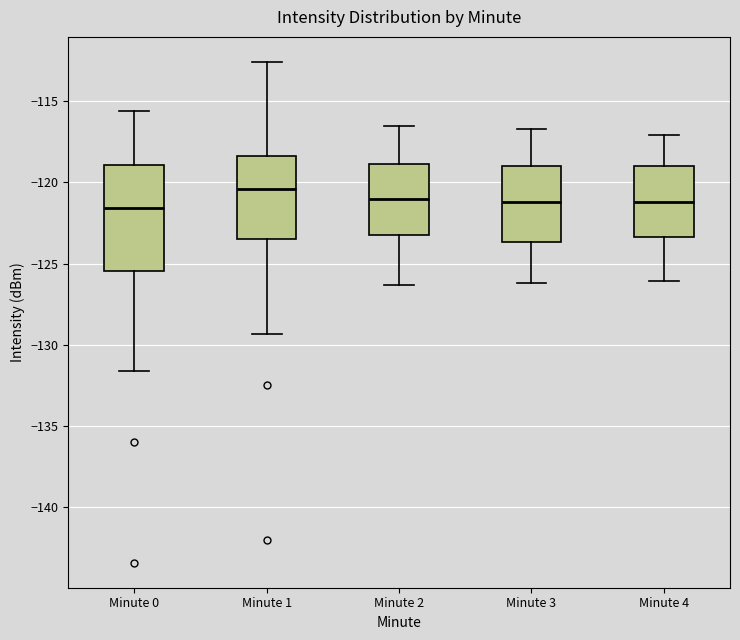

Reading left to right, transcribe this box plot: for each box, give where its median line is, the range the box spans, and where its two whiskers end, as read against the y-axis. The values are not printed on the chart, so give them approximately, as read against the axis.

Minute 0: median -121.5, box -125.5 to -119.0, whiskers -131.5 to -115.5
Minute 1: median -120.5, box -123.5 to -118.5, whiskers -129.5 to -112.5
Minute 2: median -121.0, box -123.0 to -119.0, whiskers -126.5 to -116.5
Minute 3: median -121.0, box -123.5 to -119.0, whiskers -126.0 to -116.5
Minute 4: median -121.0, box -123.5 to -119.0, whiskers -126.0 to -117.0